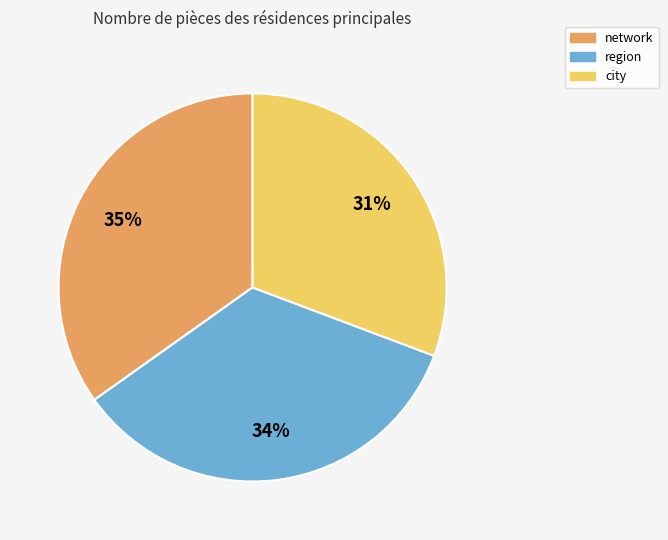

What percentage is the network slice, to the nearest percent?

35%